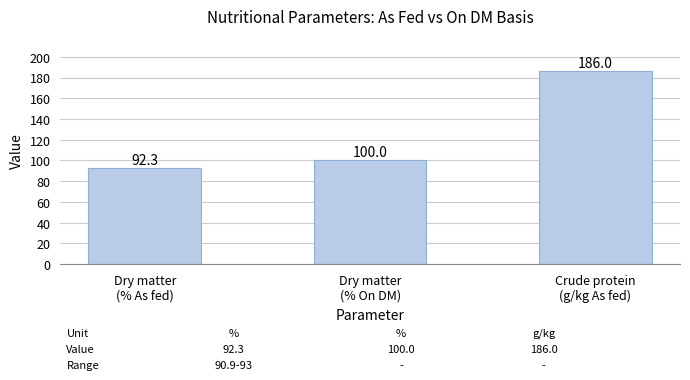

What is the difference between the values at Crude protein
(g/kg As fed) and Dry matter
(% On DM)?

86.0